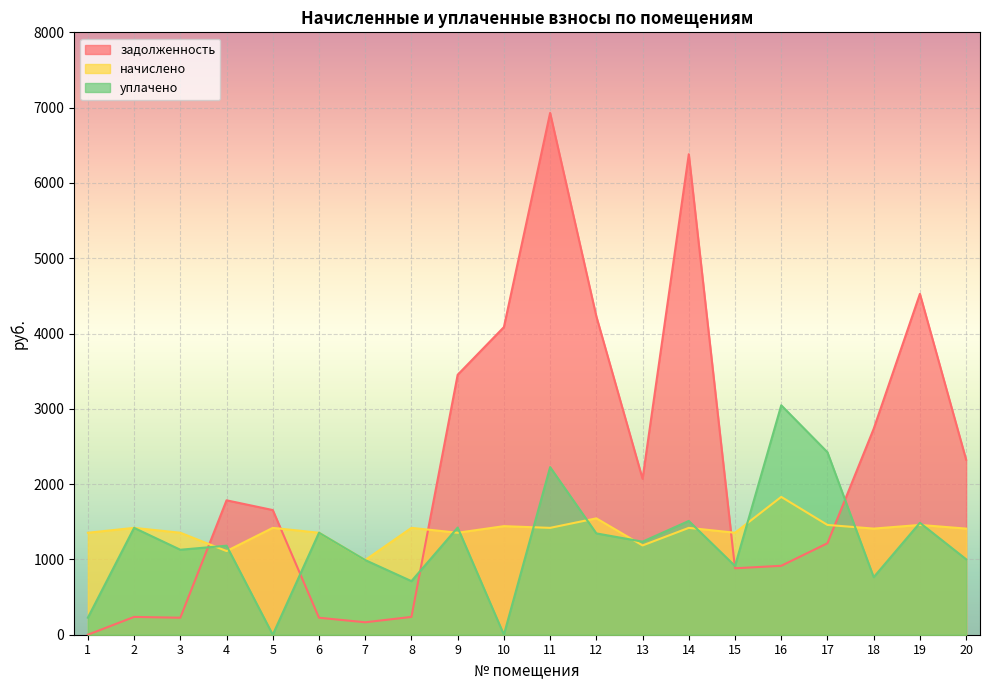

At which category is the sum across all series the highest?

11